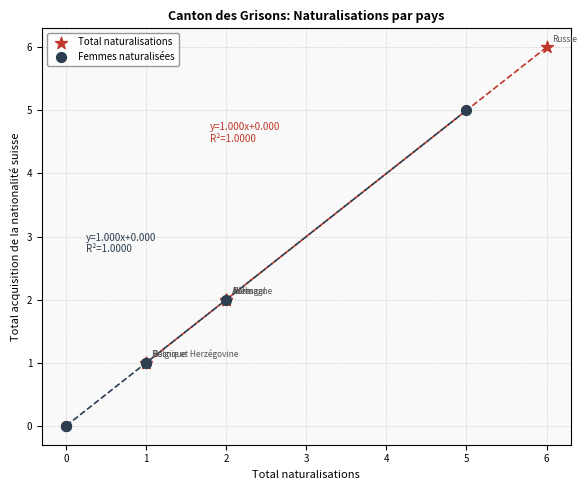

Which series contains the lowest Y value?

Femmes naturalisées